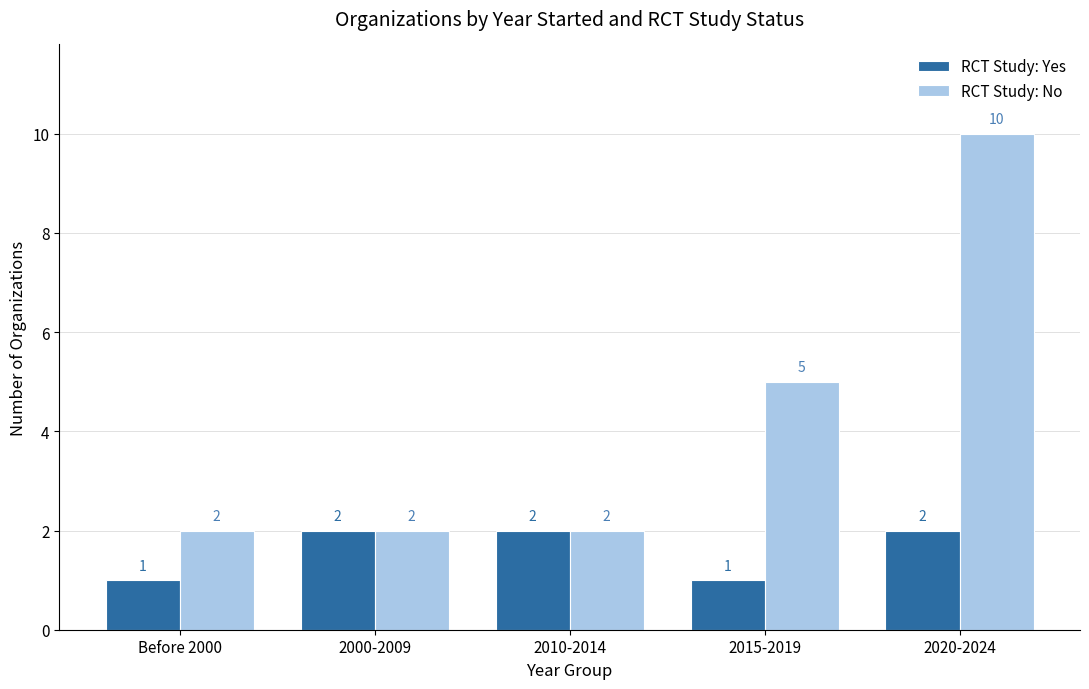

How many values in the RCT Study: Yes series are below 2?

2